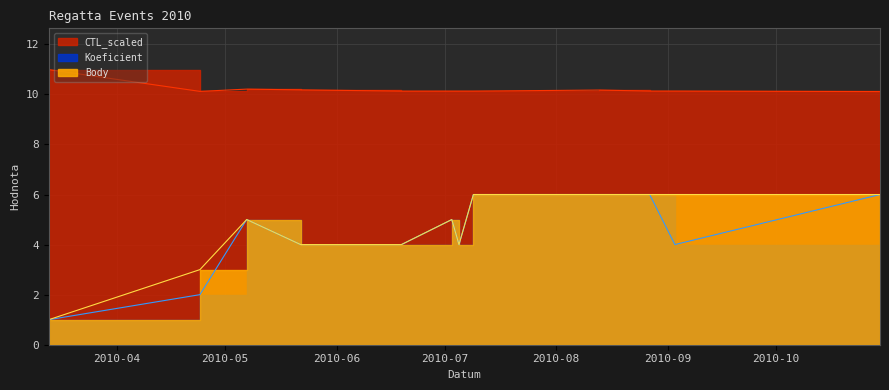

True or false: Body has a value of 1.8 at 2010-06-19.

False